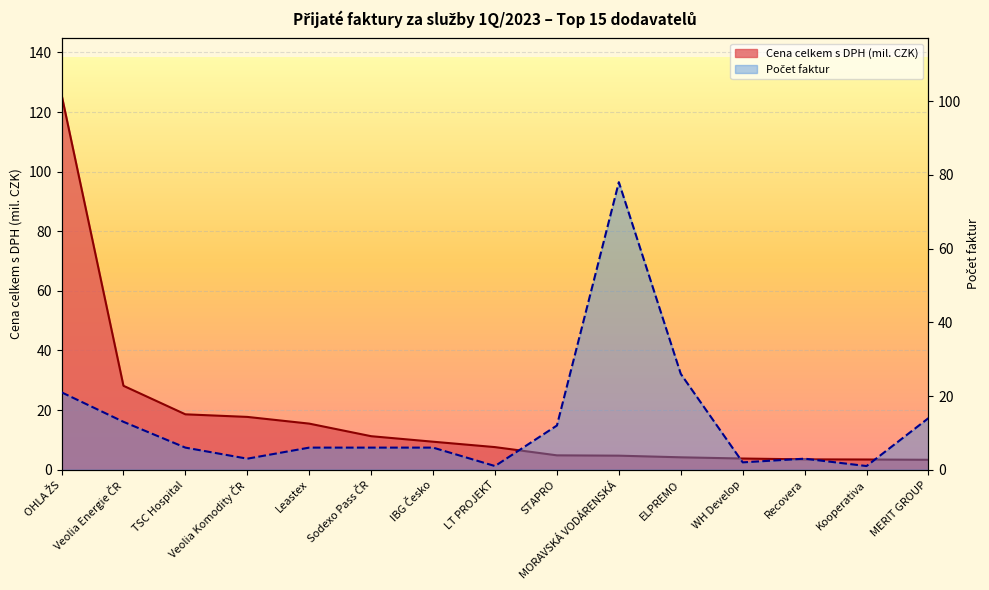

What is the difference between the maximum and minimum values in the Cena celkem s DPH (mil. CZK) series?

122.5